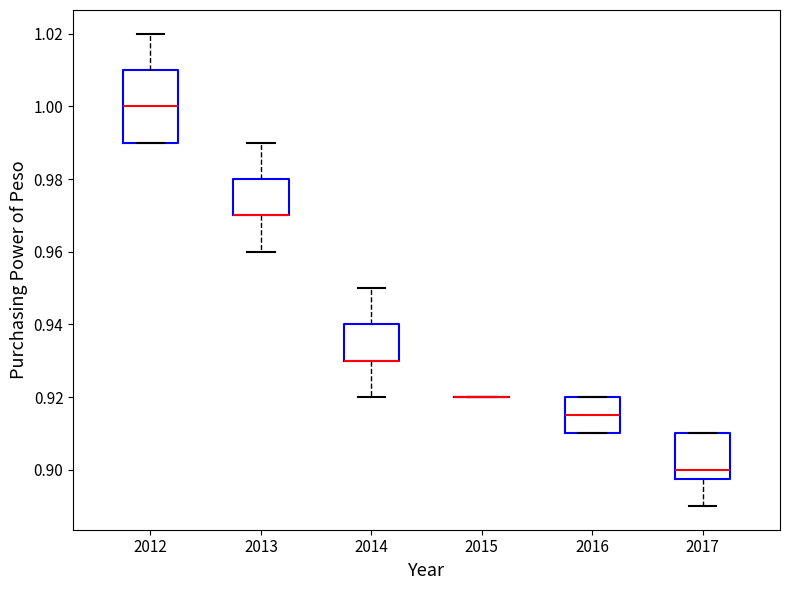

Where is the upper edge of the box at x = 2014 on the y-axis? The values are not printed on the chart, so give them approximately, as read against the axis.

0.940